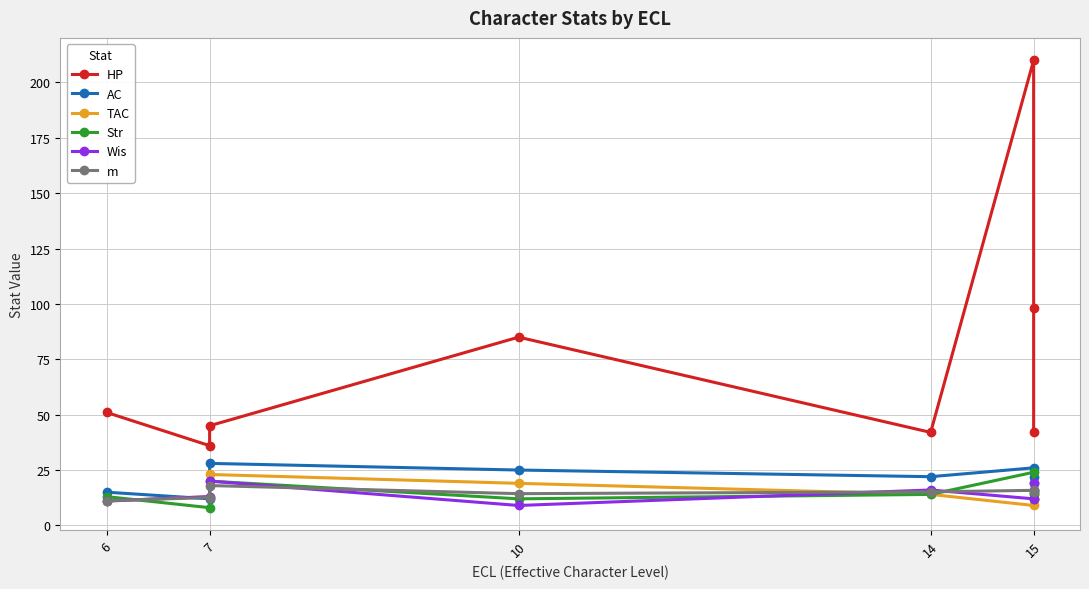

How many data points does each series have?

8